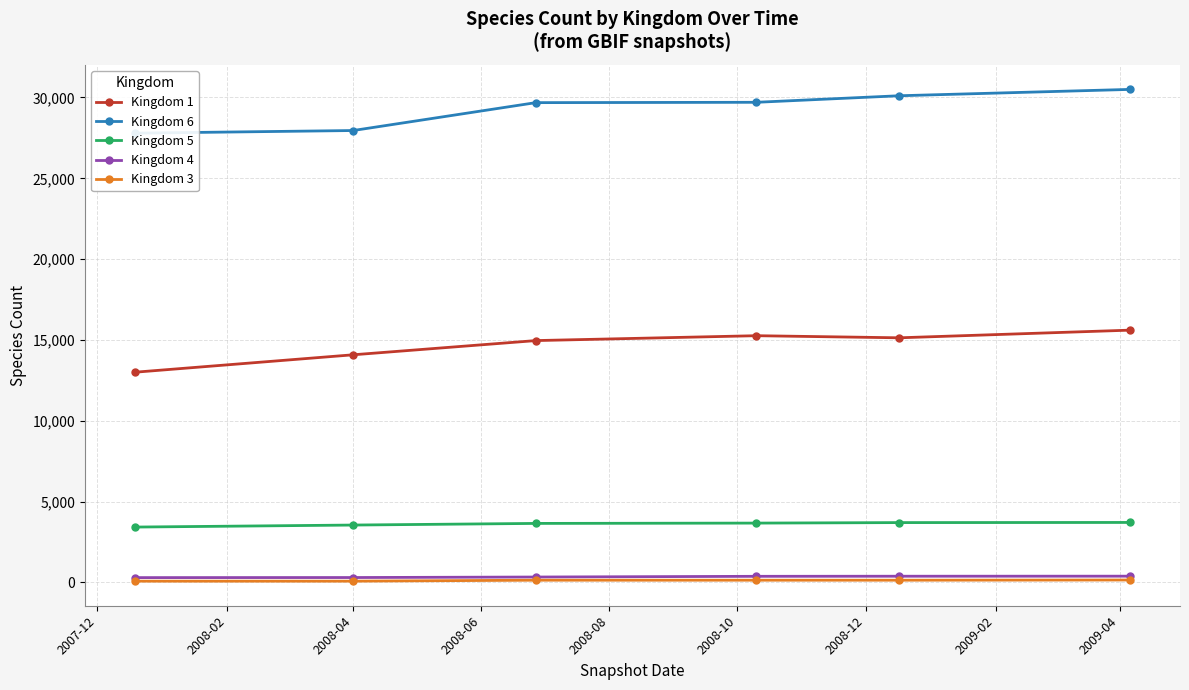

Reading left to right, list all the values displayed in this chart.

Kingdom 1: 13005	14084	14963	15265	15135	15609
Kingdom 6: 27792	27956	29681	29702	30107	30500
Kingdom 5: 3428	3553	3654	3674	3705	3714
Kingdom 4: 302	307	338	382	388	391
Kingdom 3: 83	83	142	142	142	154